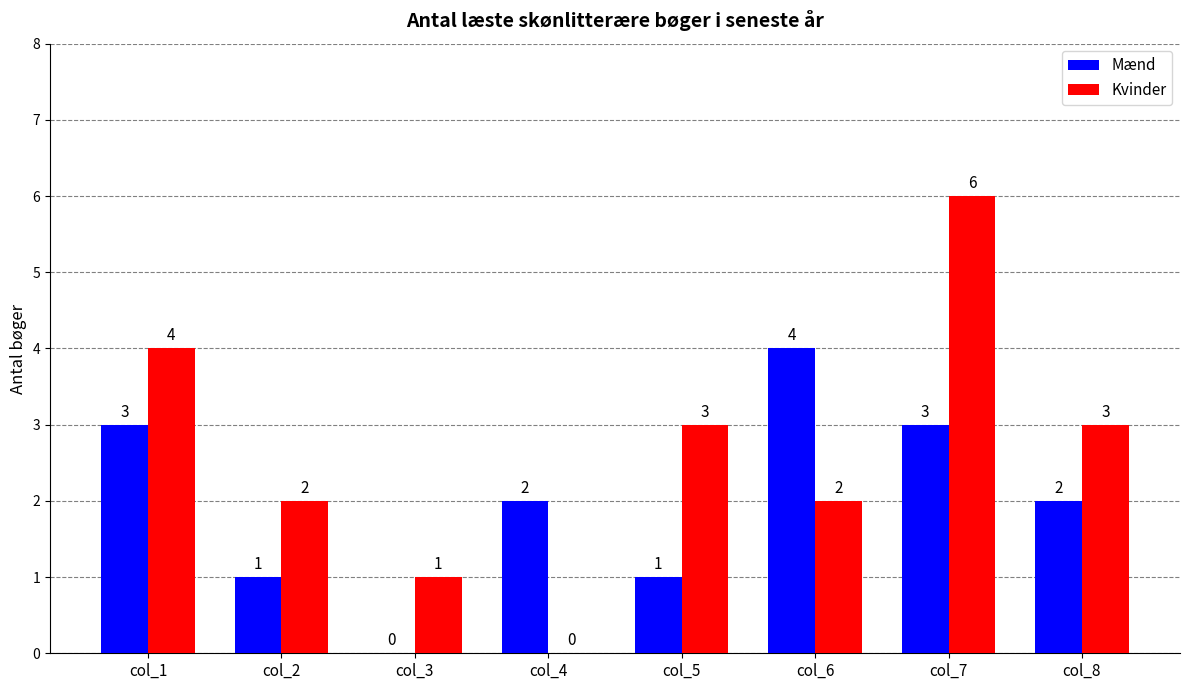

How many values in Mænd are above zero?

7